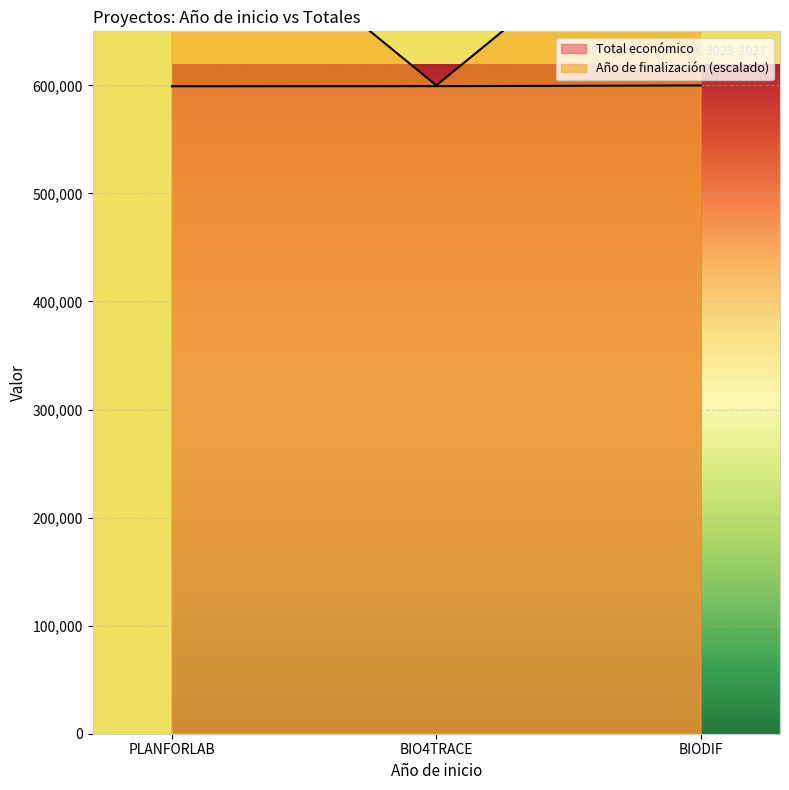

The value of Total económico at BIODIF is 949416. True or false?

False